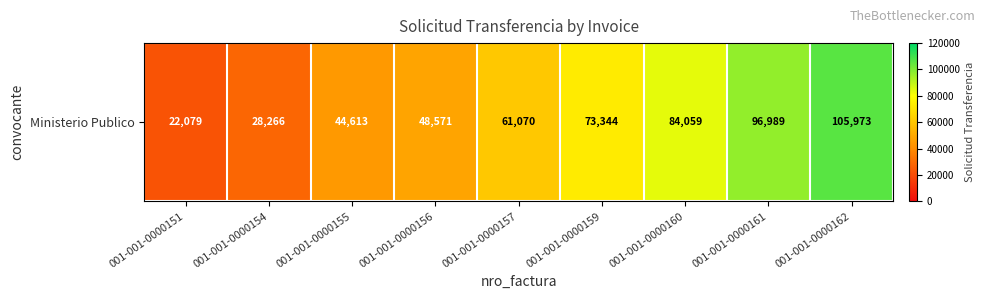

Which category has the highest value across all series?

001-001-0000162